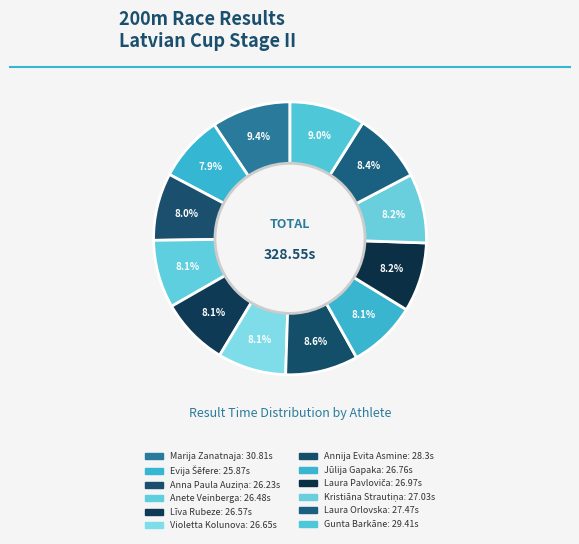

Count the number of slices in the pie.

12